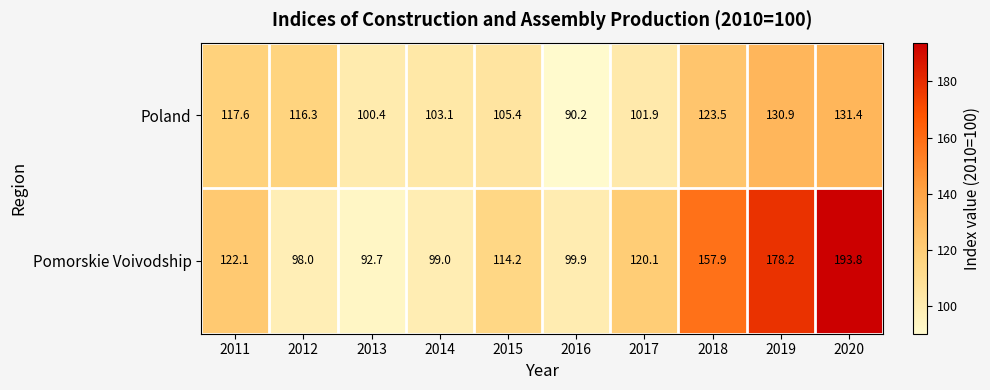

At 2012, list the series in order from largest to smallest.

Poland, Pomorskie Voivodship